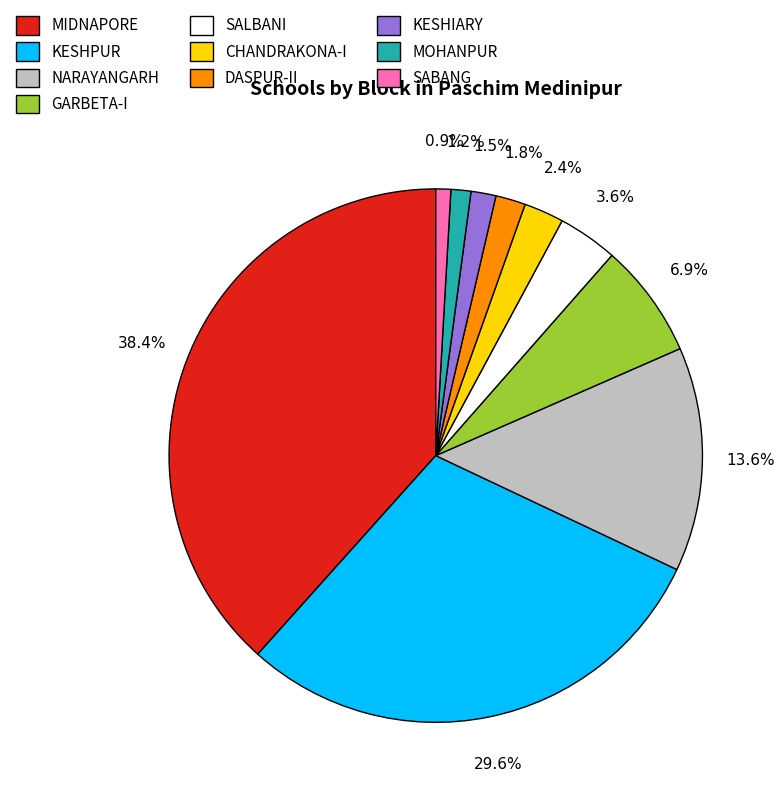

Which slice is the largest?

MIDNAPORE